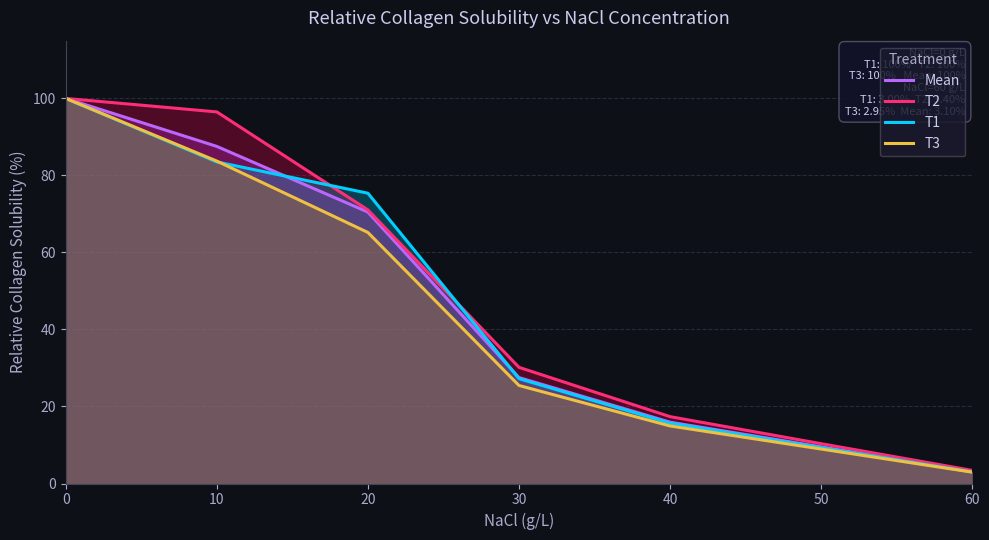

What is the difference between the maximum and minimum values in the Mean series?

96.9